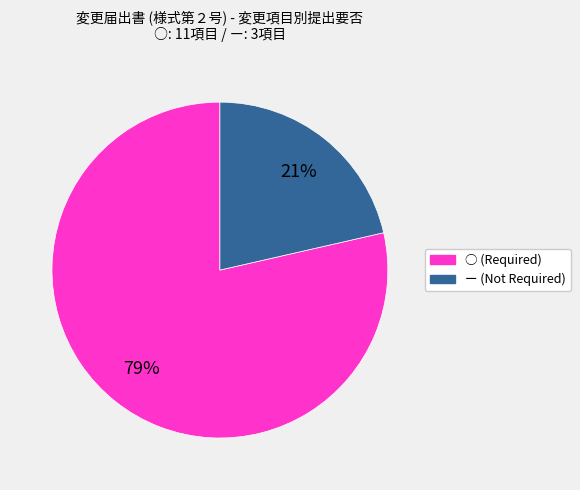

Between ○ and ー, which is larger?

○